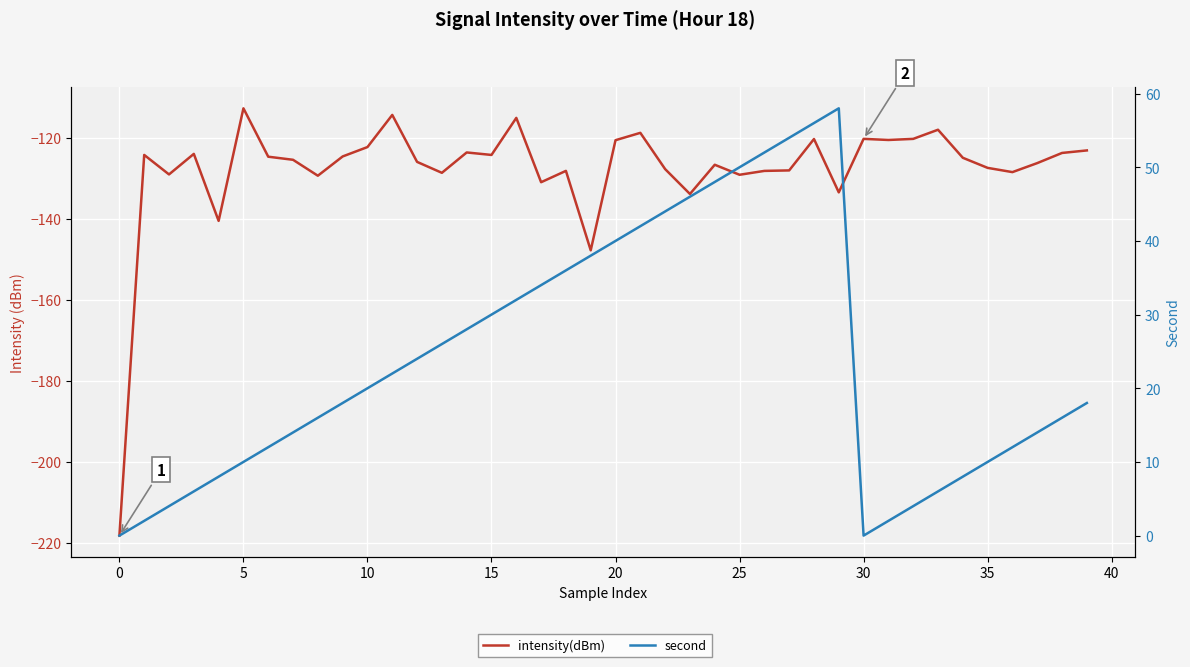

What is the approximate value of second at 34?

8.0